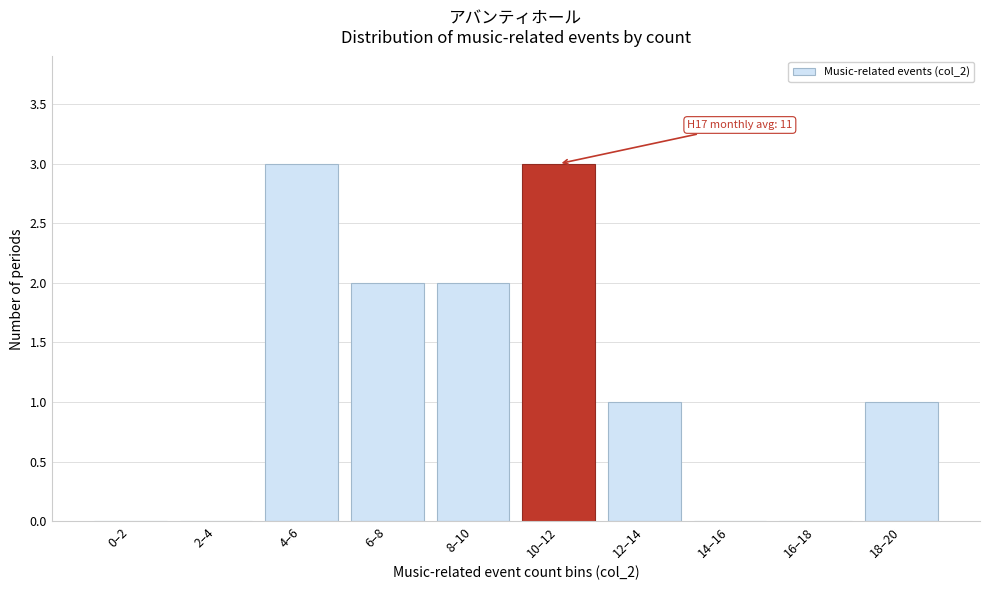

Reading right to left, list all the values displayed in this chart.

18–20=1	16–18=0	14–16=0	12–14=1	10–12=3	8–10=2	6–8=2	4–6=3	2–4=0	0–2=0